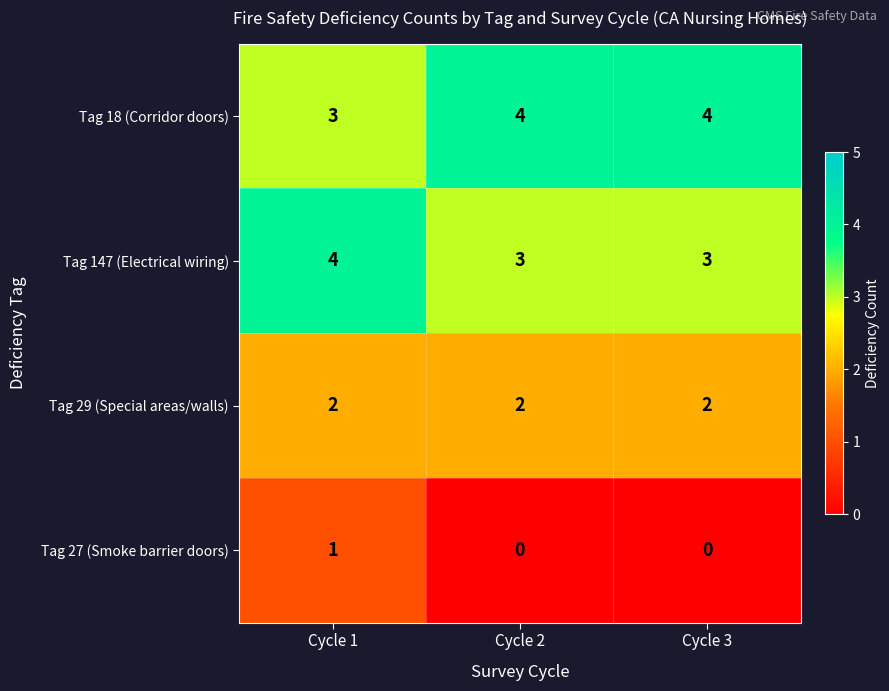

Rank the series at Cycle 1 from highest to lowest value.

Tag 147 (Electrical wiring), Tag 18 (Corridor doors), Tag 29 (Special areas/walls), Tag 27 (Smoke barrier doors)